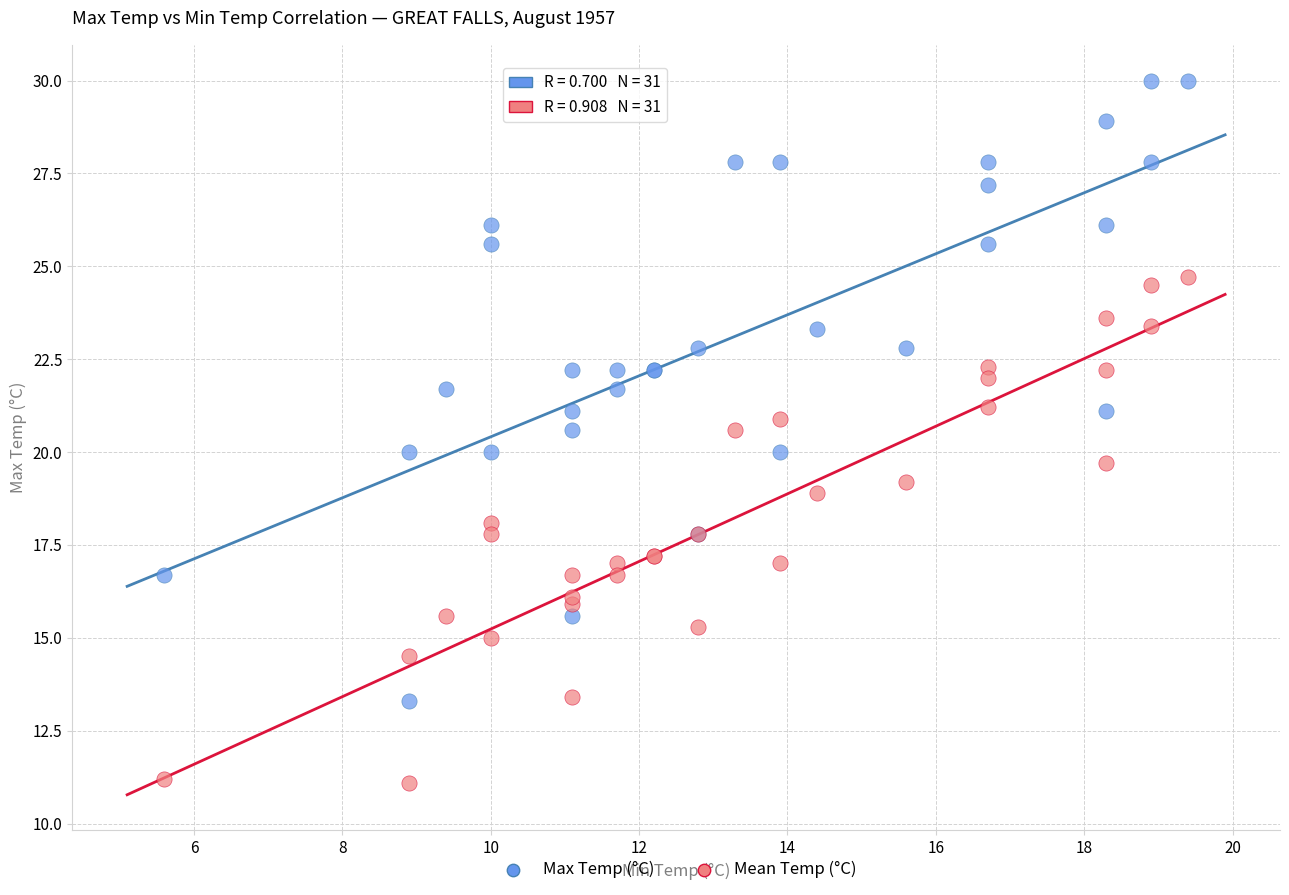

Which series contains the highest Y value?

Max Temp (°C)